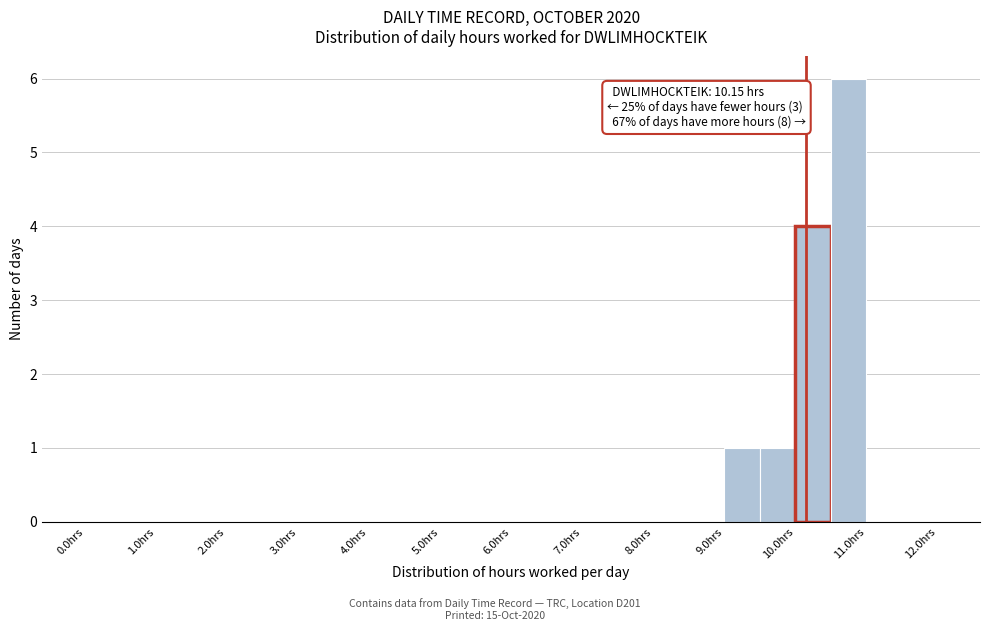

Over which range of the x-axis is the bar tallest?

10.5 to 11.0